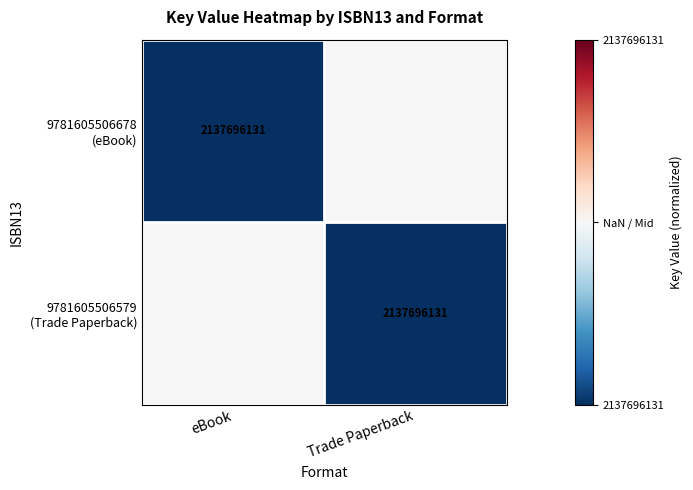

List the series in order of their peak value, lowest first.

9781605506678 (eBook), 9781605506579 (Trade Paperback)